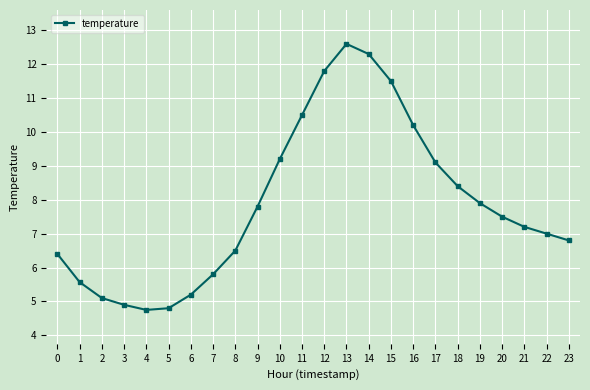

Is it true that the value at 9 is 12.3?

False